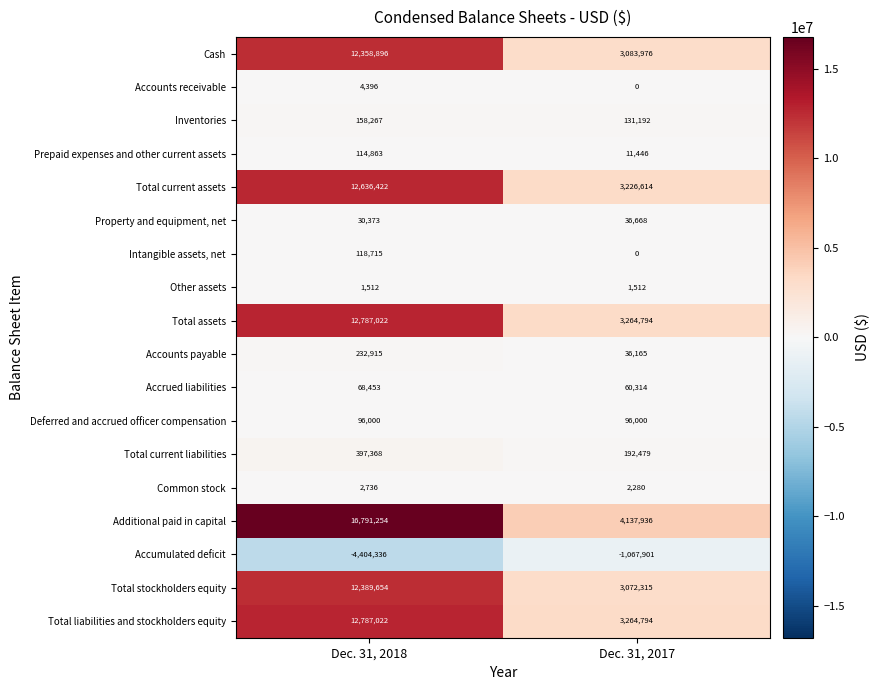

What is the average value of the Total liabilities and stockholders equity series?

8025908